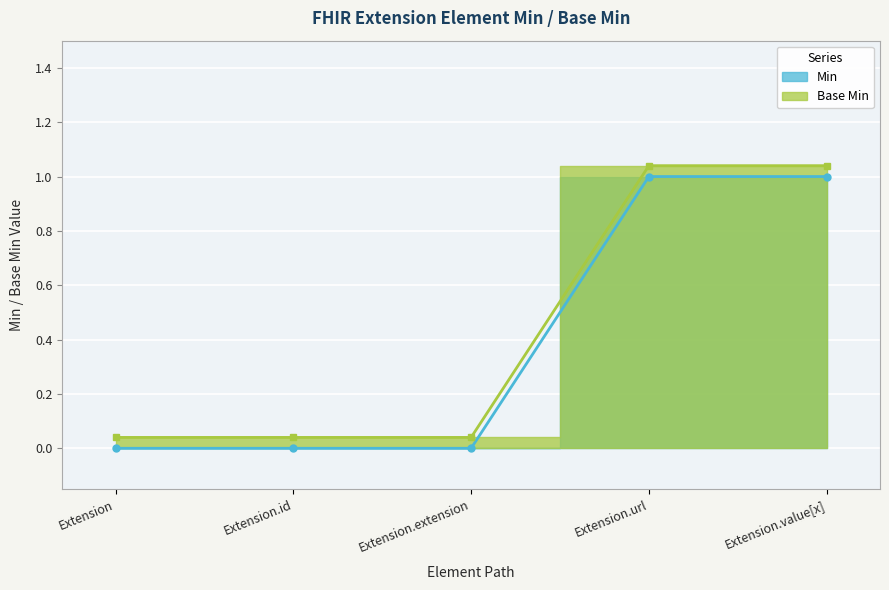

What is the difference between the maximum and minimum values in the Min series?

1.0